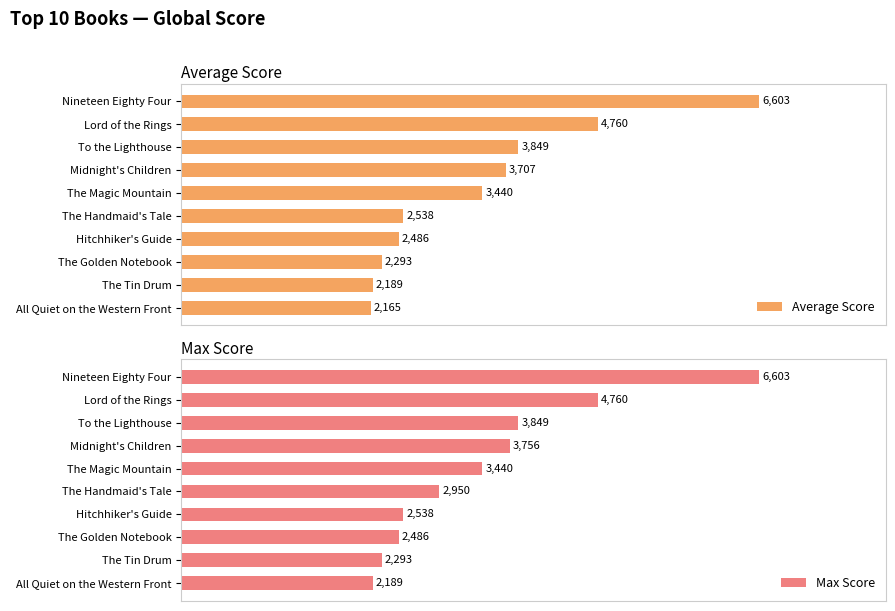

What are all the series names shown in the legend?

Average Score, Max Score